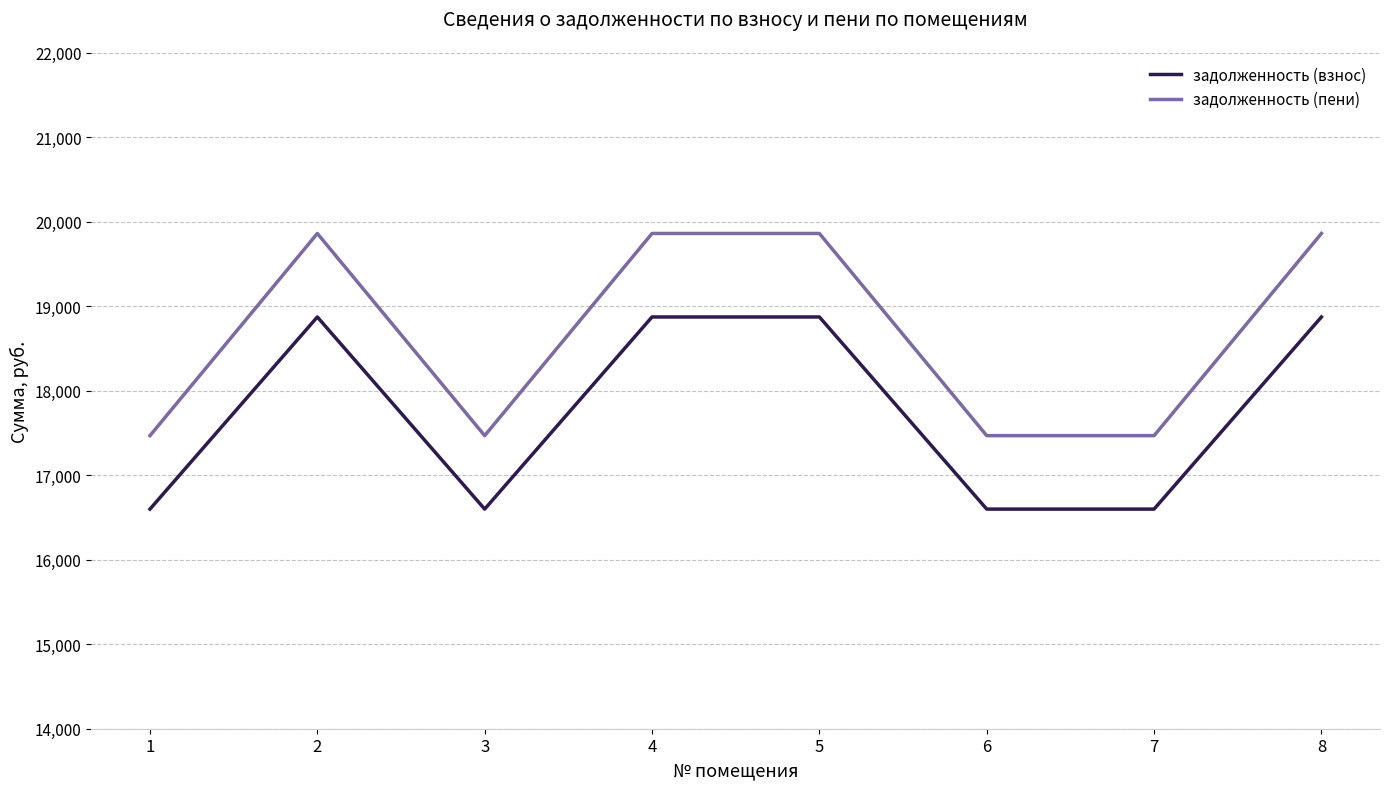

Which series has the largest total across all categories?

задолженность (пени)